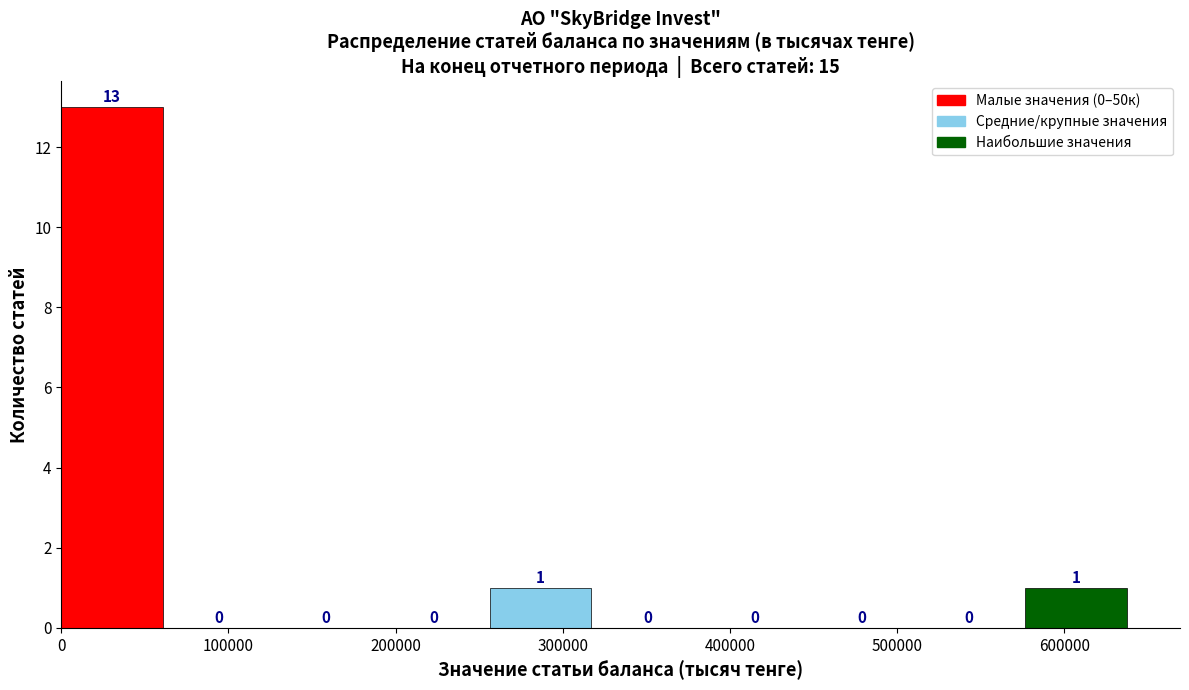

Reading left to right, list every bar in this chart as the range it spans on the x-axis followed by its height. The bar edges are not printed on the chart, so give them approximately, as read against the axis.

0 to 60000: 13
60000 to 130000: 0
130000 to 190000: 0
190000 to 260000: 0
260000 to 320000: 1
320000 to 380000: 0
380000 to 450000: 0
450000 to 510000: 0
510000 to 580000: 0
580000 to 640000: 1